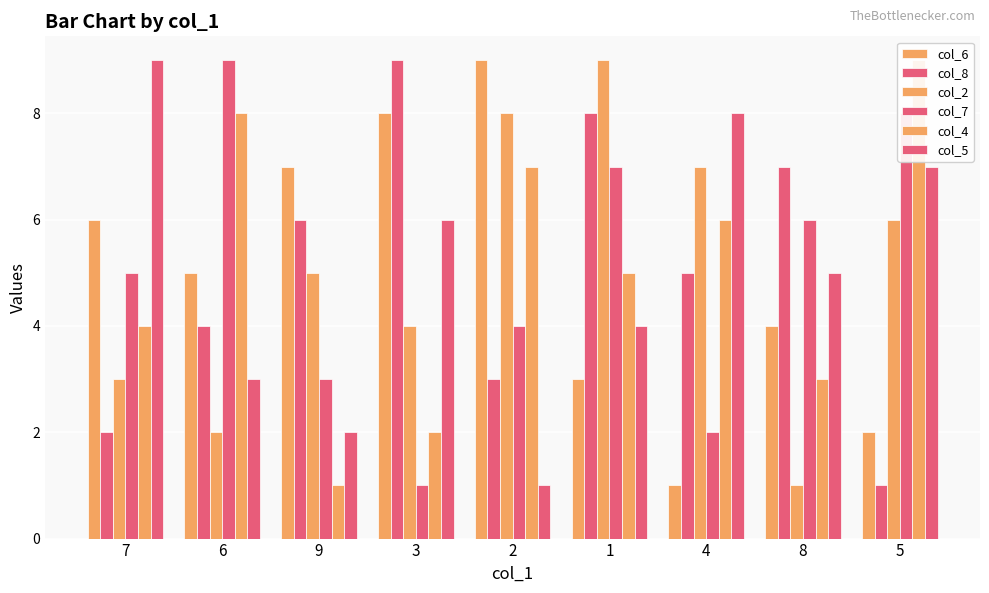

How many bars are there in each group?

6